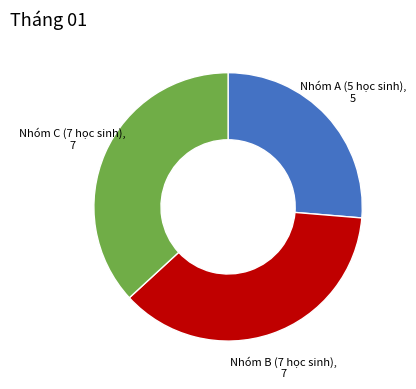

Is there a majority slice in this chart?

No